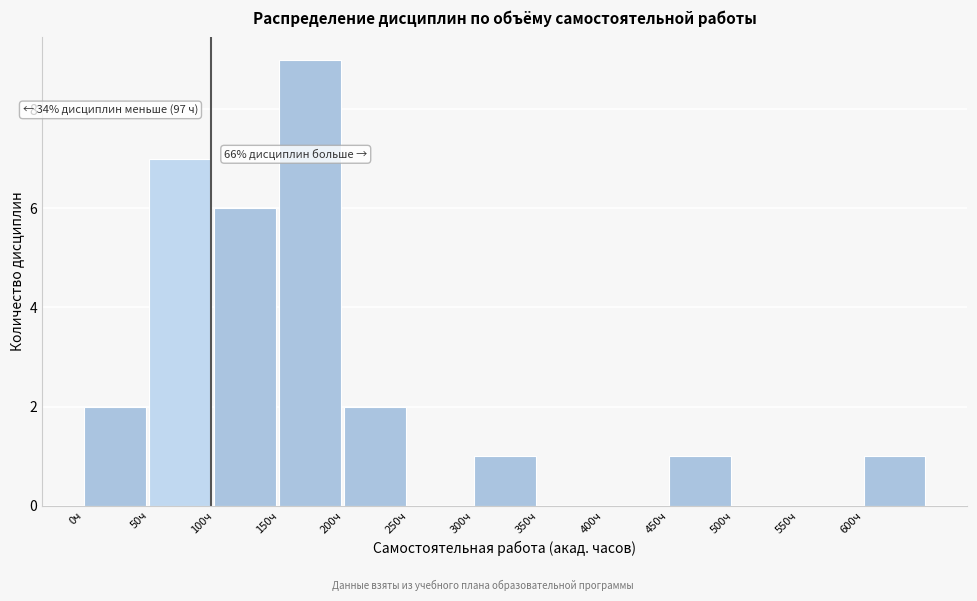

Over which range of the x-axis is the bar tallest?

150 to 200